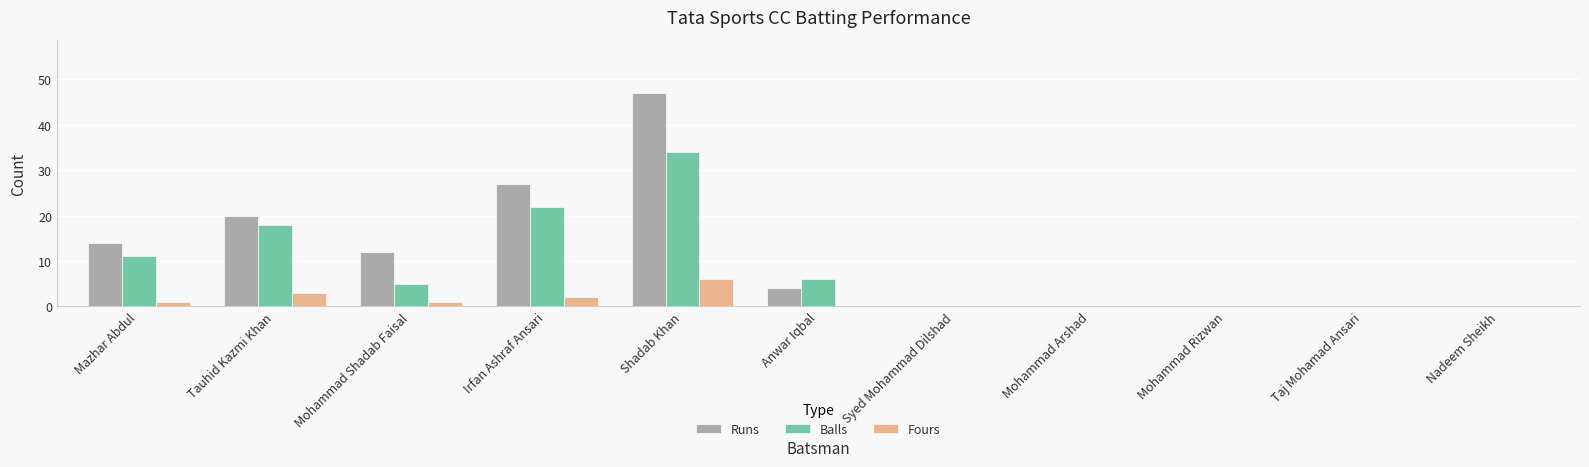

How many series are shown in this chart?

3